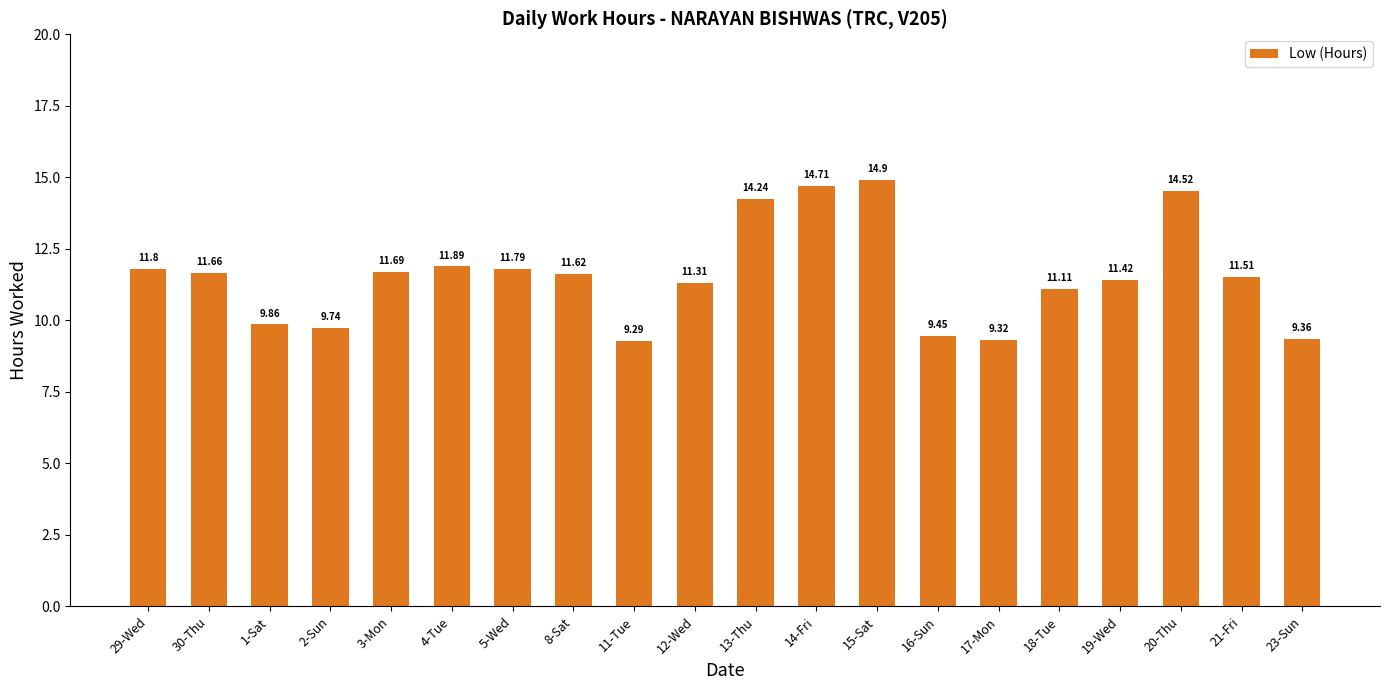

What is the value of the 15th bar from the left?

9.3